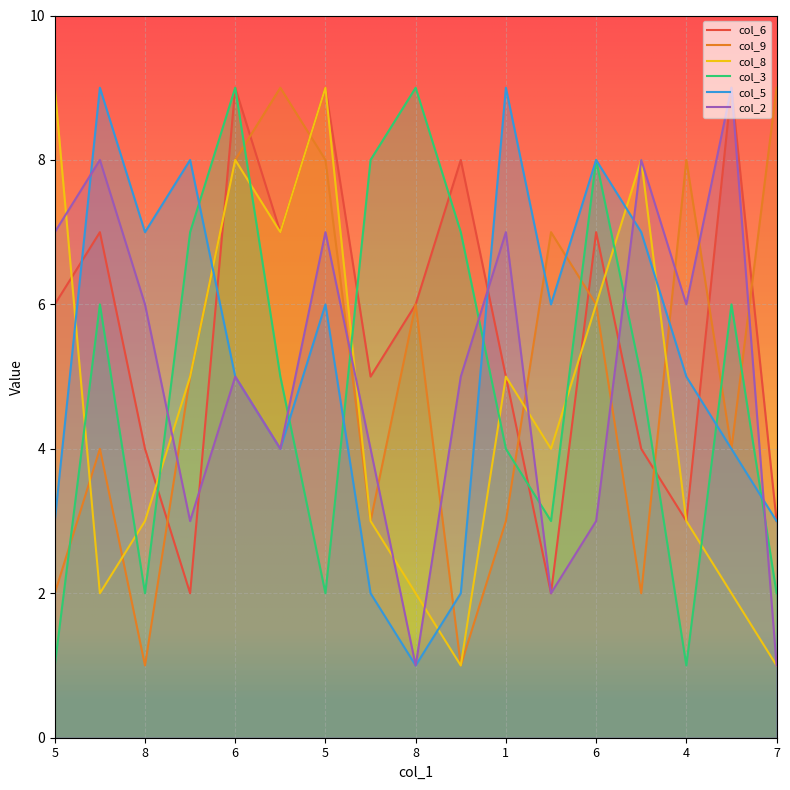

Is the value of col_2 at 6 greater than the value of col_9 at 4?

No